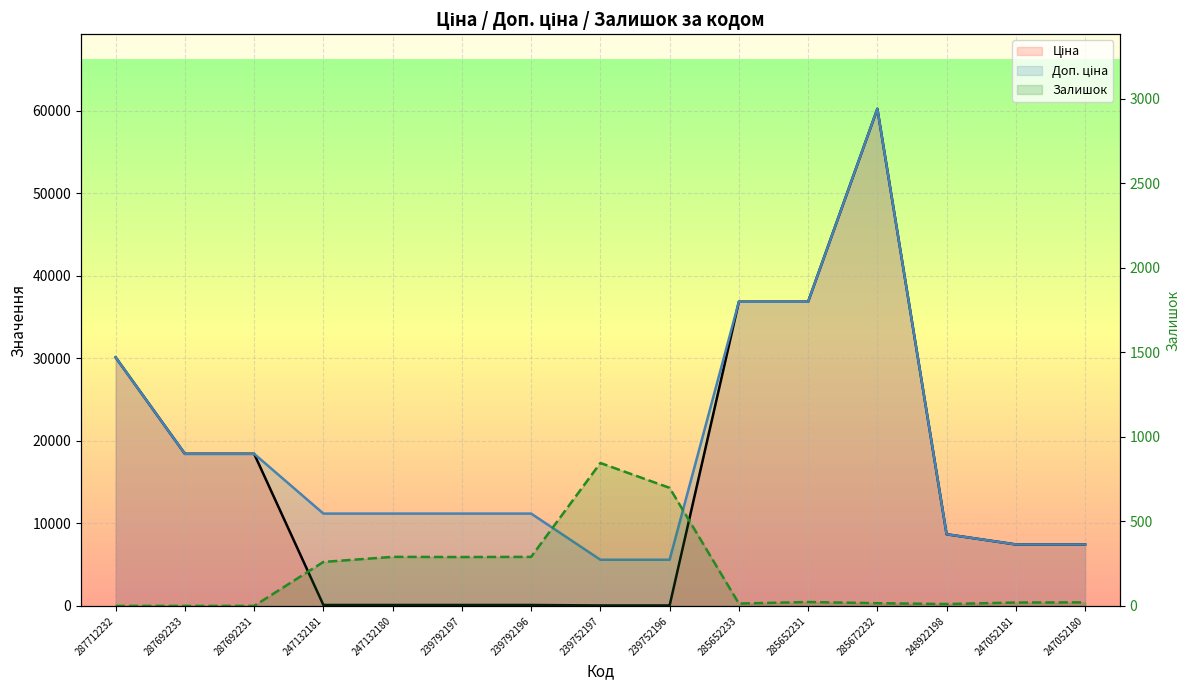

Reading left to right, what are all the values shown in this chart?

Ціна: 287712232=30102.8	287692233=18420.9	287692231=18420.9	247132181=111.8	247132180=111.8	239792197=111.8	239792196=111.8	239752197=55.9	239752196=55.9	285652233=36841.8	285652231=36841.8	285672232=60205.6	248922198=8679.5	247052181=7444.6	247052180=7444.6
Доп. ціна: 287712232=30102.8	287692233=18420.9	287692231=18420.9	247132181=11182.0	247132180=11182.0	239792197=11182.0	239792196=11182.0	239752197=5591.0	239752196=5591.0	285652233=36841.8	285652231=36841.8	285672232=60205.6	248922198=8679.5	247052181=7444.6	247052180=7444.6
Залишок: 287712232=0.0	287692233=0.0	287692231=0.0	247132181=260.0	247132180=290.0	239792197=289.0	239792196=290.0	239752197=845.0	239752196=698.0	285652233=14.0	285652231=23.0	285672232=16.0	248922198=11.0	247052181=20.0	247052180=21.0